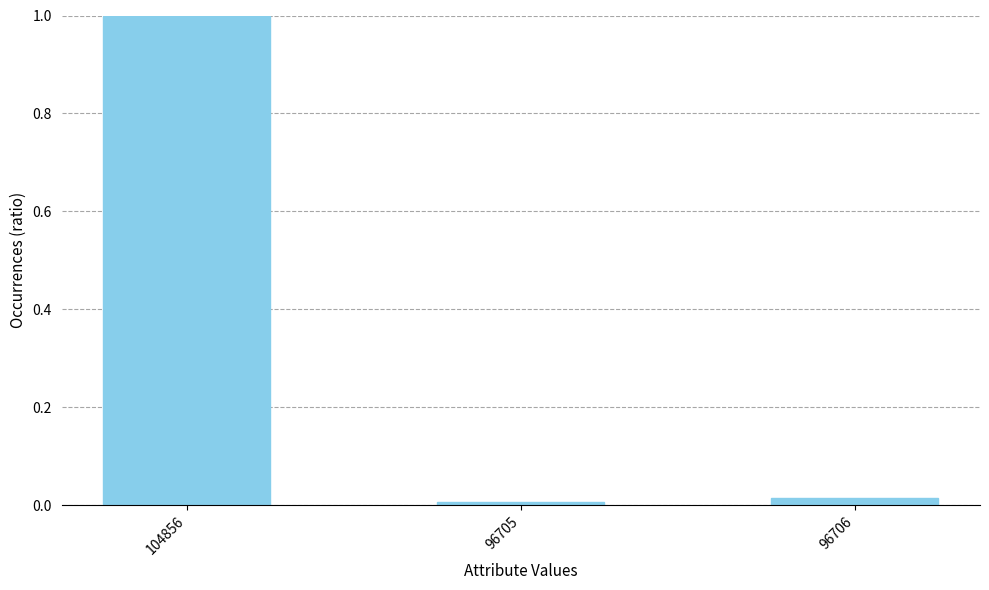

At which category does the chart reach its peak across all series?

104856